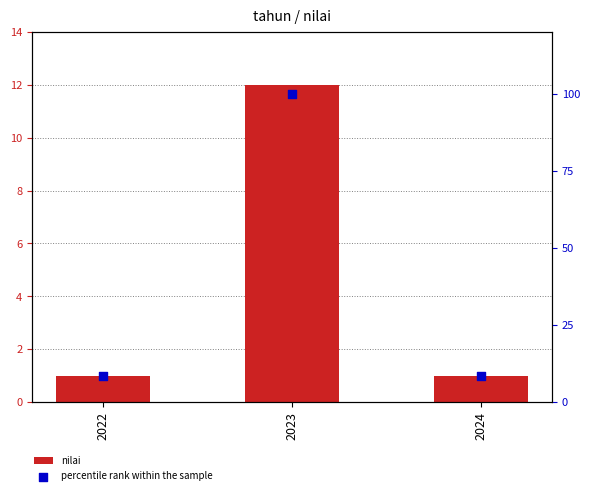

Is the value of percentile rank within the sample at 2022 greater than the value of nilai at 2024?

Yes